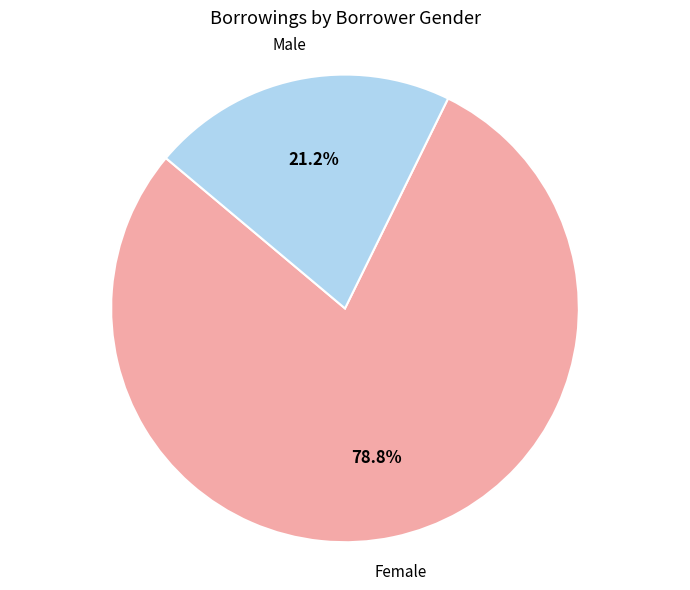

Which category has the smallest portion of the pie?

Male